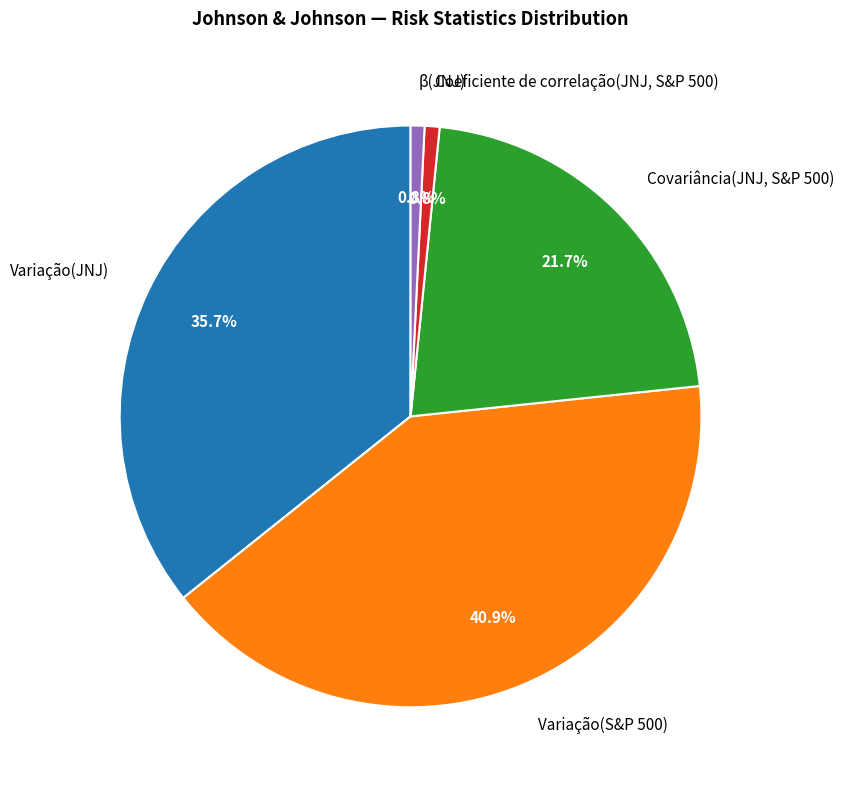

How many slices are in this pie chart?

5